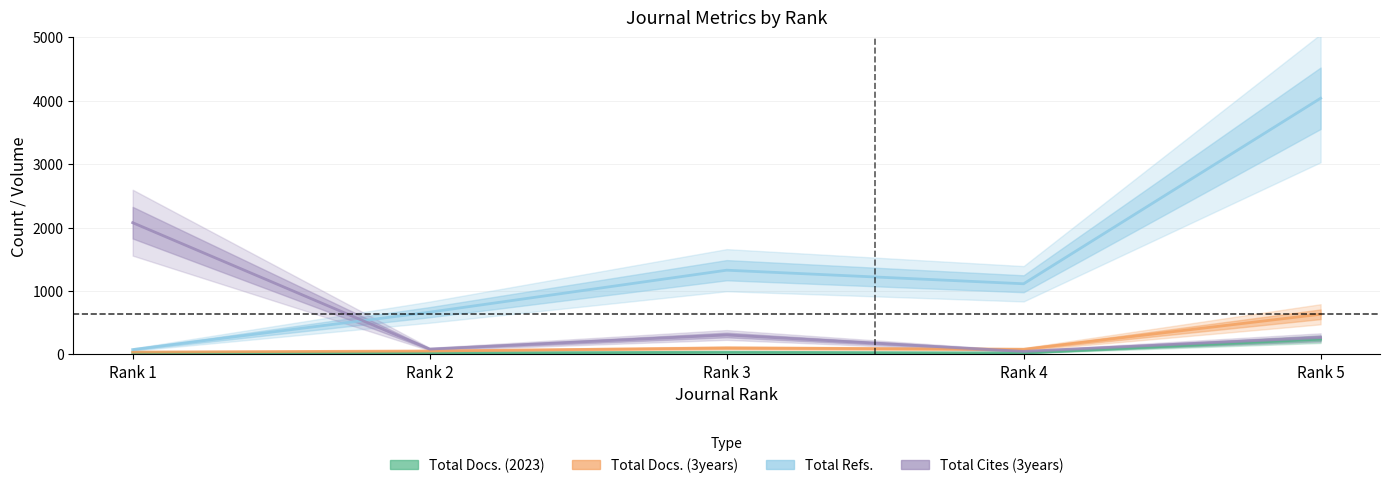

True or false: Total Cites (3years) and Total Docs. (2023) cross at least once.

False